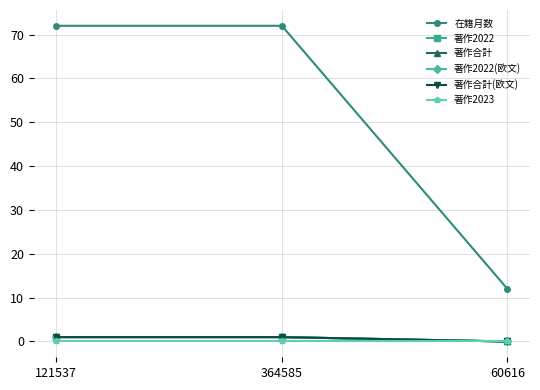

Is this an area chart (filled region under the line)?

No